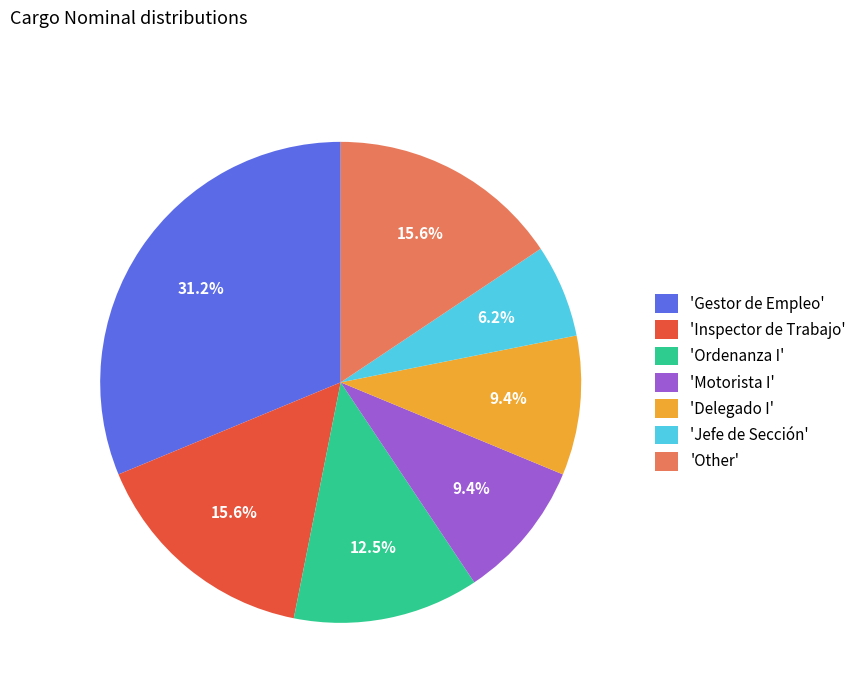

What is the ratio of the value at 'Other' to the value at 'Jefe de Sección'?

2.5